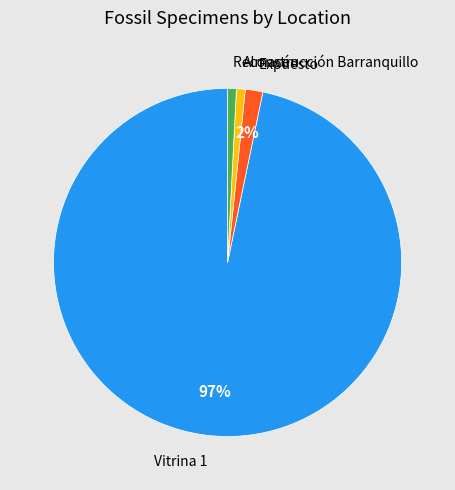

Which category has the biggest portion of the pie?

Vitrina 1